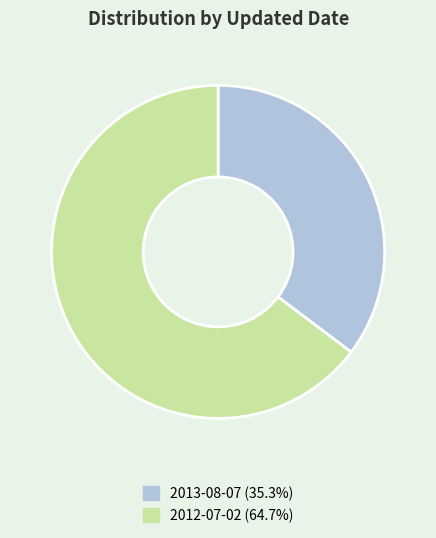

Which has a higher value, 2013-08-07 or 2012-07-02?

2012-07-02